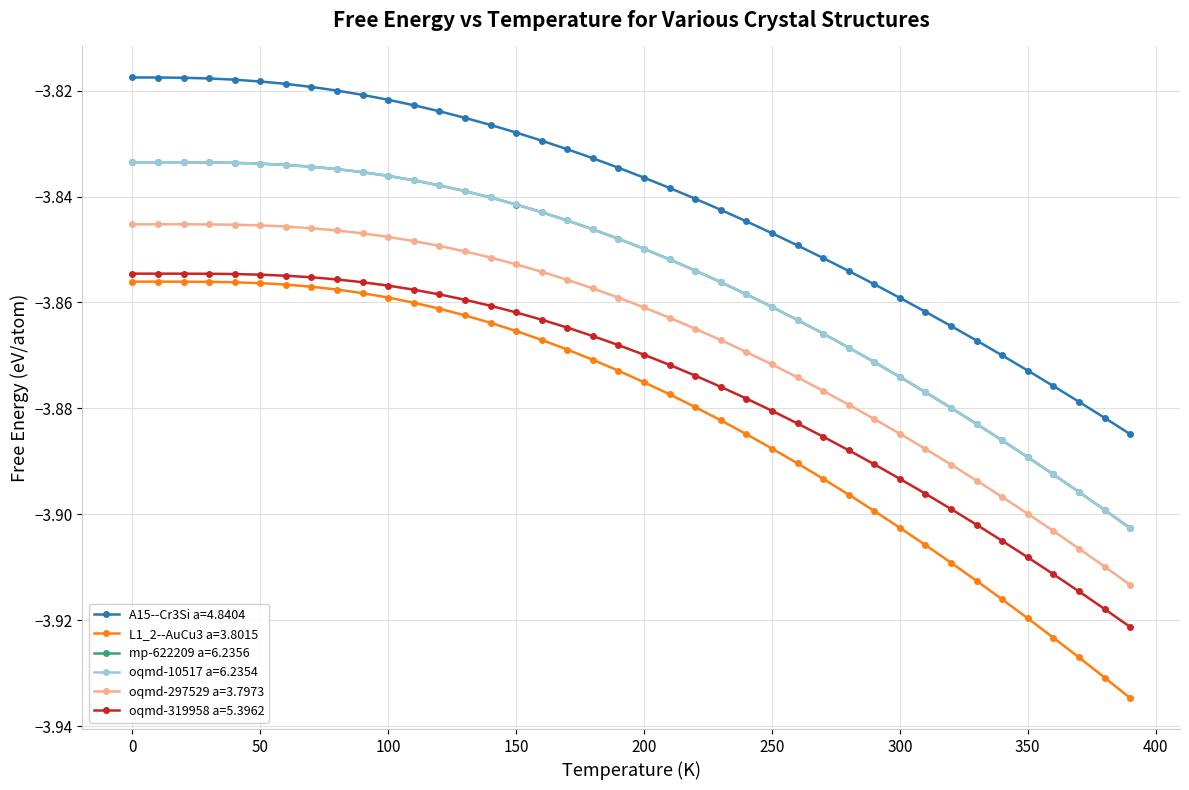

True or false: oqmd-10517 a=6.2354 and oqmd-319958 a=5.3962 intersect in this chart.

False